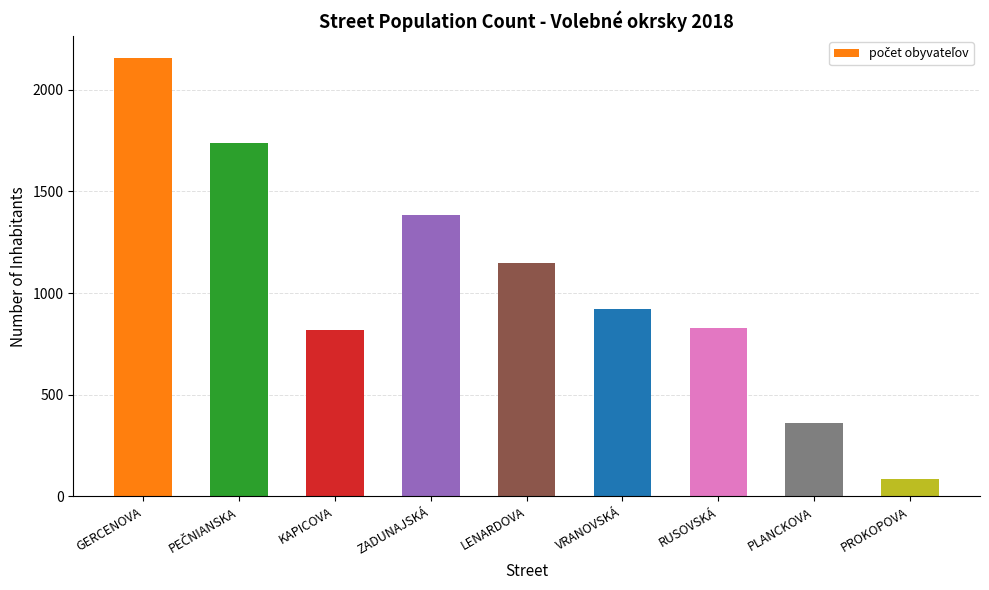

How many values are below 923?

4